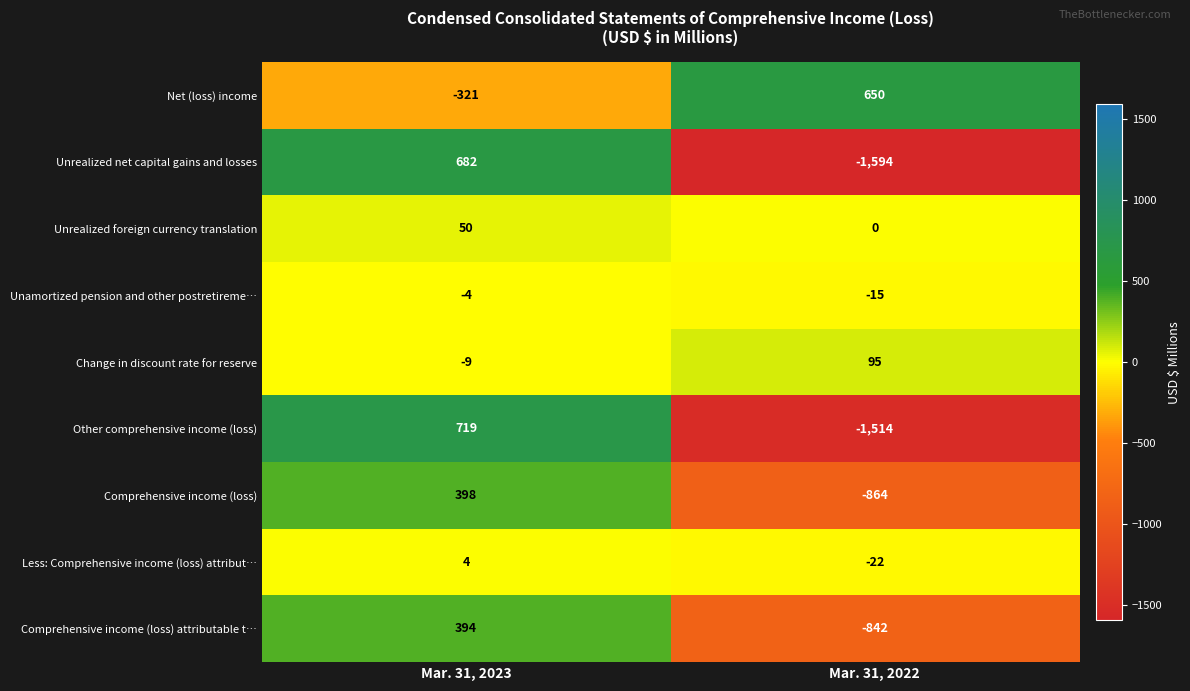

Which label corresponds to the smallest value in the chart?

Mar. 31, 2022